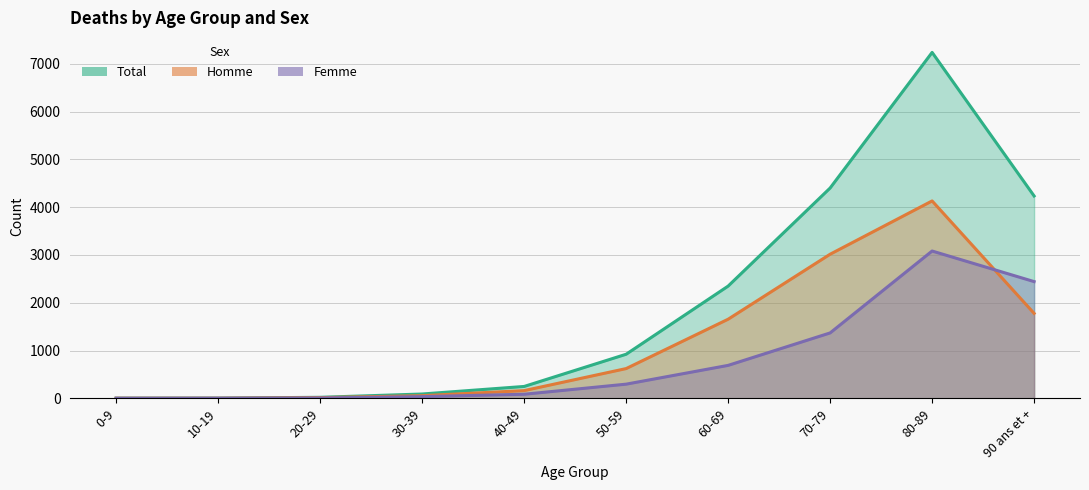

What is the difference between the Total values at 60-69 and 0-9?

2345